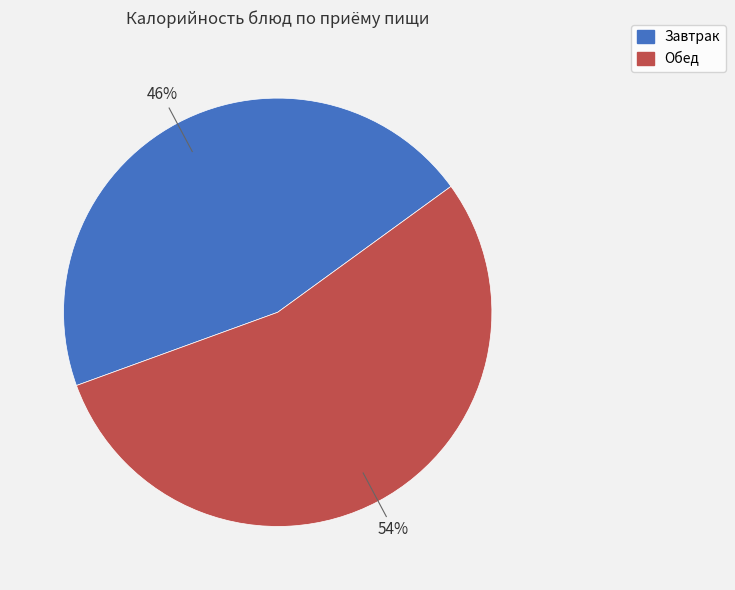

Does any single category account for the majority?

Yes